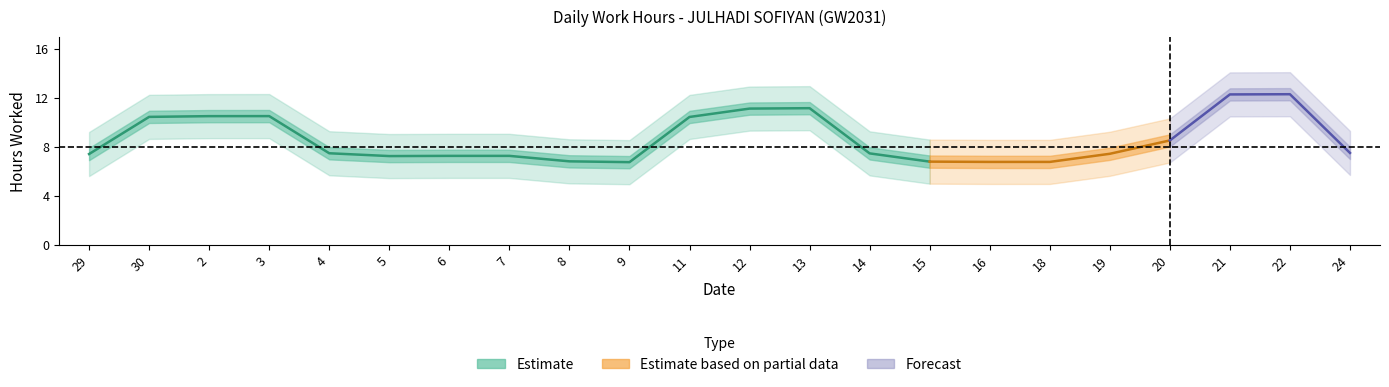

Which has a higher value, 5 or 24?

24